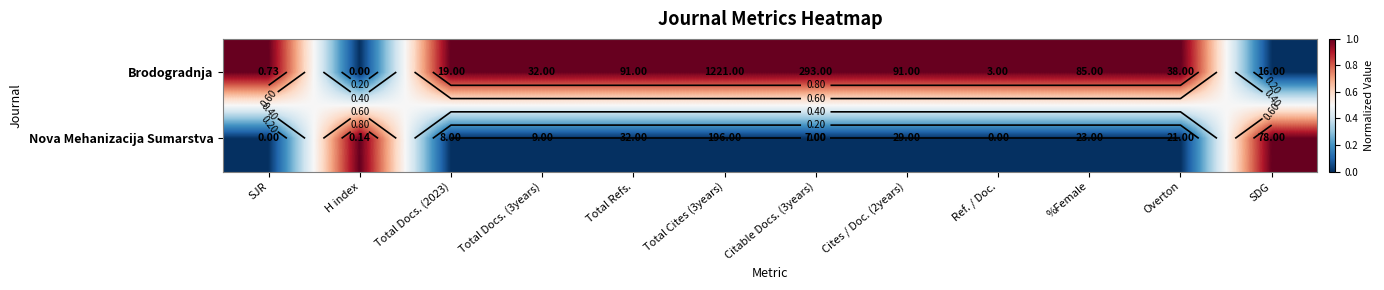

What is the total value across all series at Overton?

1